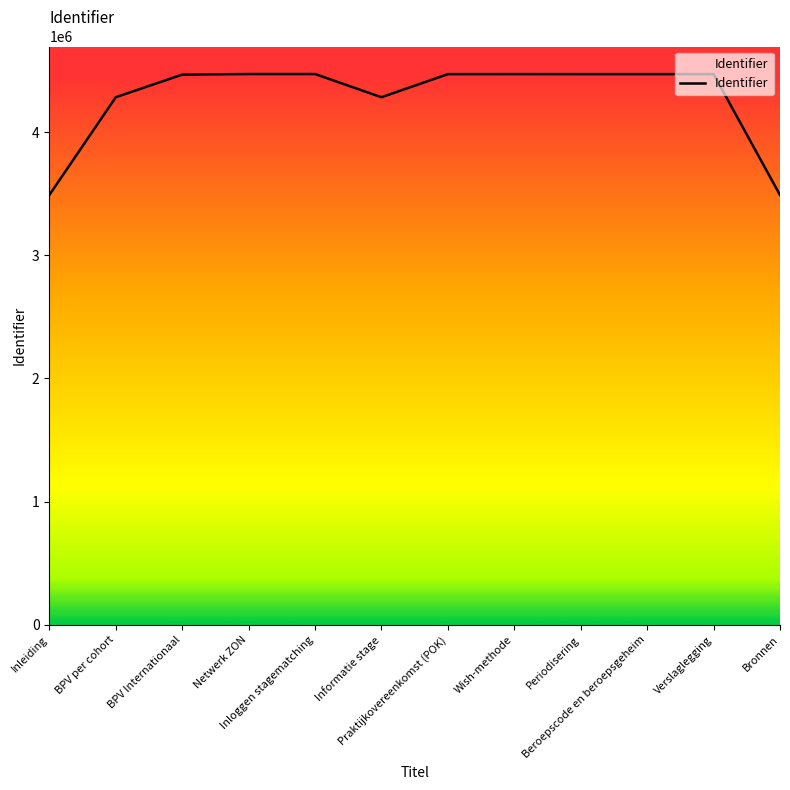

What is the maximum value shown in the chart?

4470830